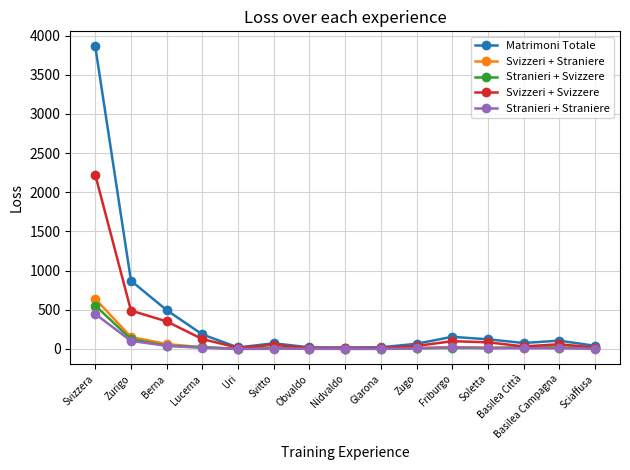

What are all the series names shown in the legend?

Matrimoni Totale, Svizzeri + Straniere, Stranieri + Svizzere, Svizzeri + Svizzere, Stranieri + Straniere